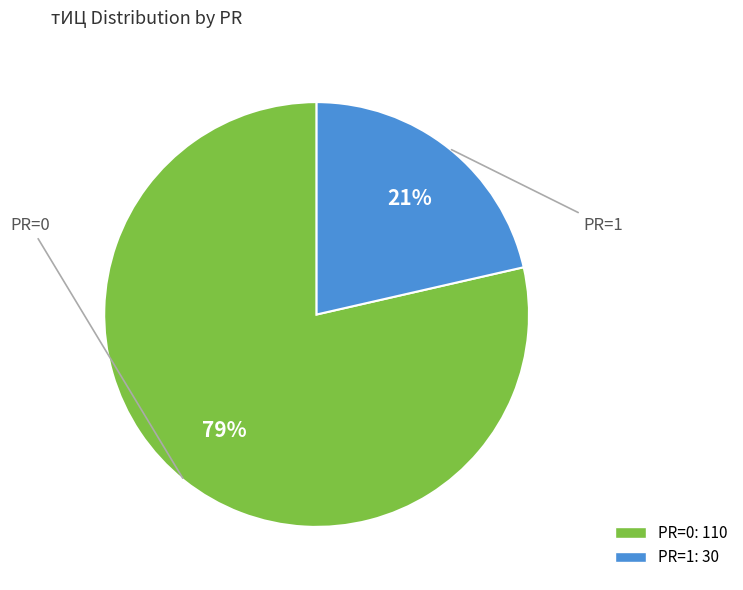

Rank the categories by value from lowest to highest.

PR=1, PR=0